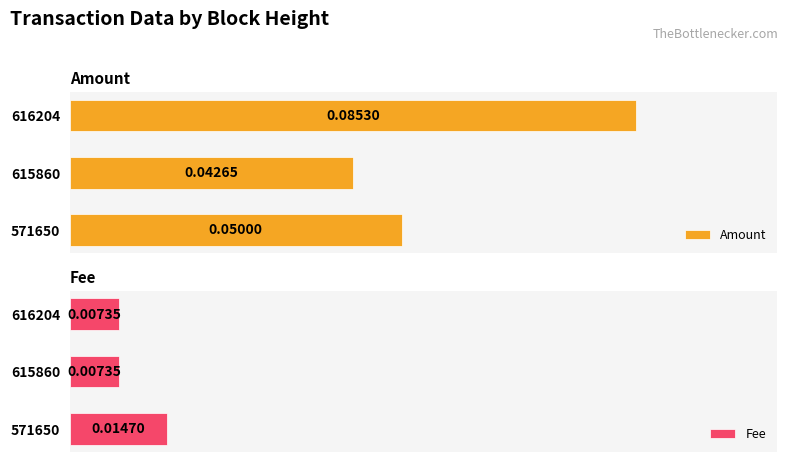

Rank the series by their maximum value, from highest to lowest.

Amount, Fee